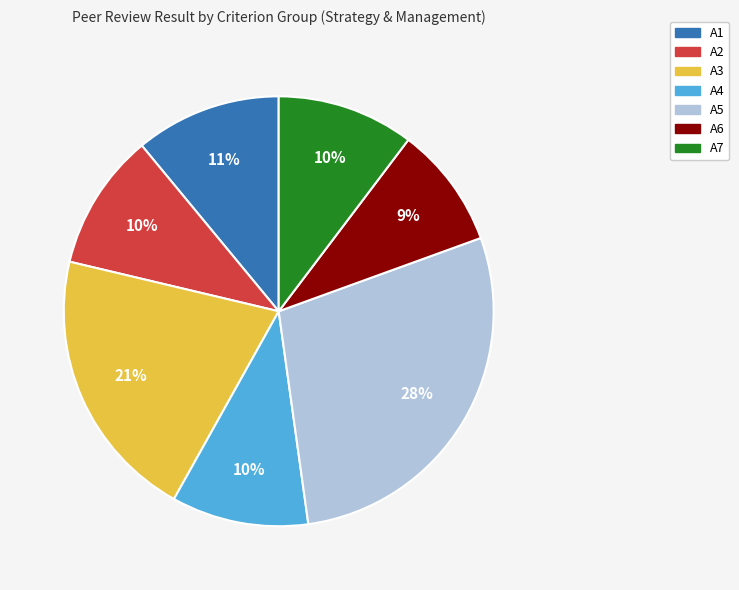

What is the largest slice in the pie chart?

A5